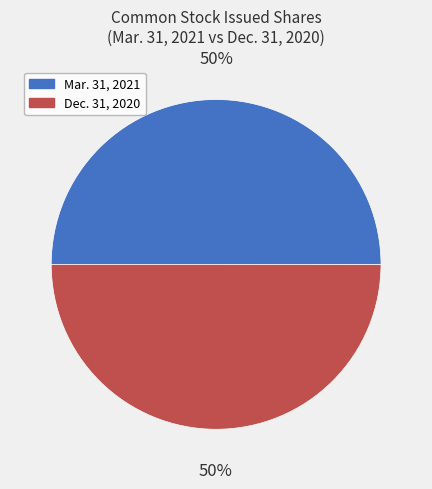

Count the number of slices in the pie.

2